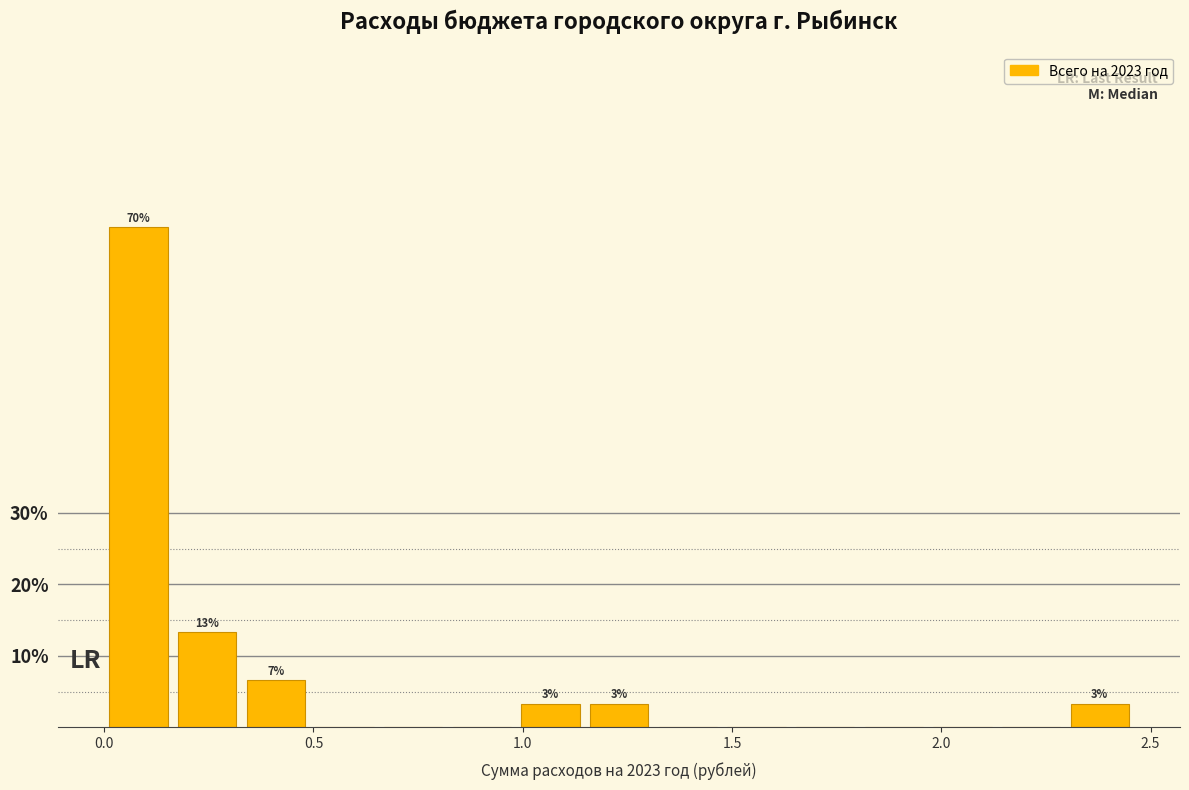

Read against the x-axis, roughly where is the centre of the tallest bar?

0.10